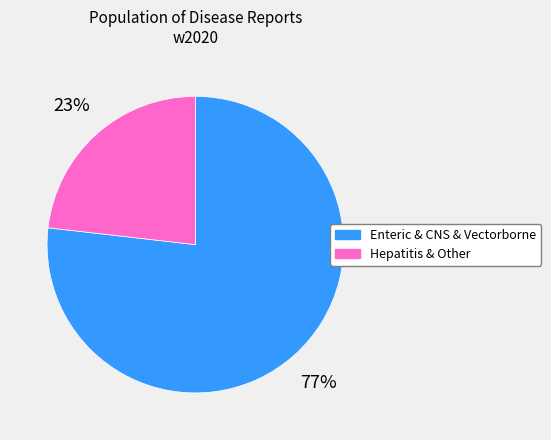

To the nearest percent, what is the difference between the largest and smallest slice percentages?

54%